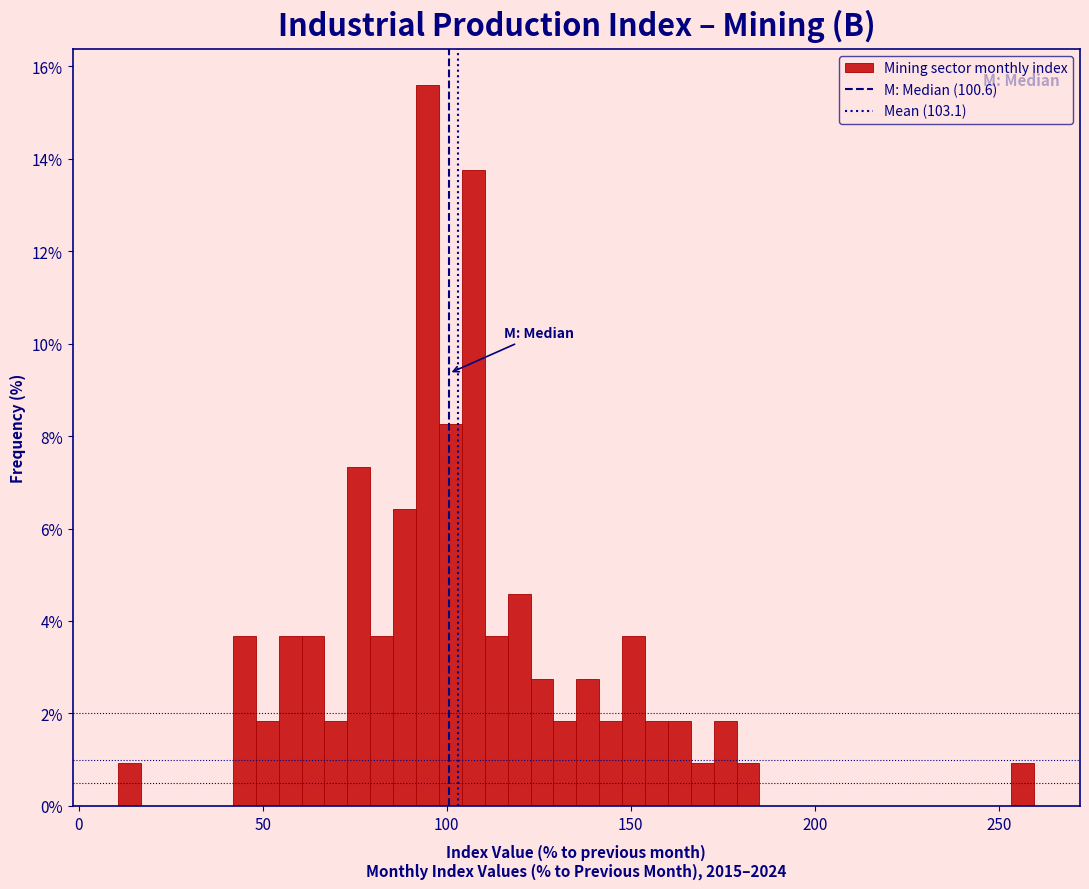

Around what value on the x-axis is the tallest bar? Give the approximate position of its centre, as read against the axis.

95